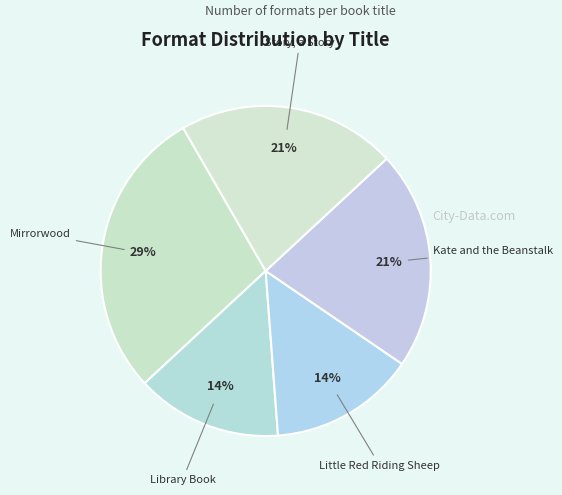

Count the number of slices in the pie.

5